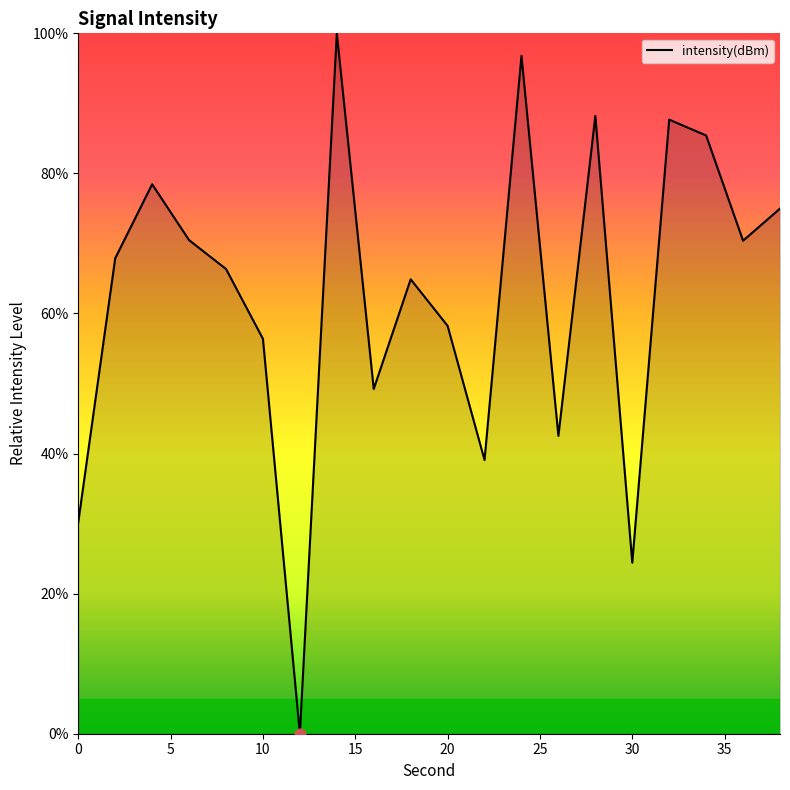

What is the greatest value displayed?

100.0